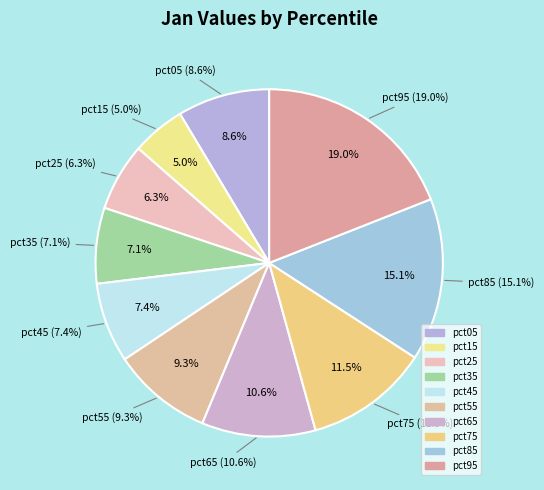

To the nearest percent, what is the difference between the largest and smallest slice percentages?

14%